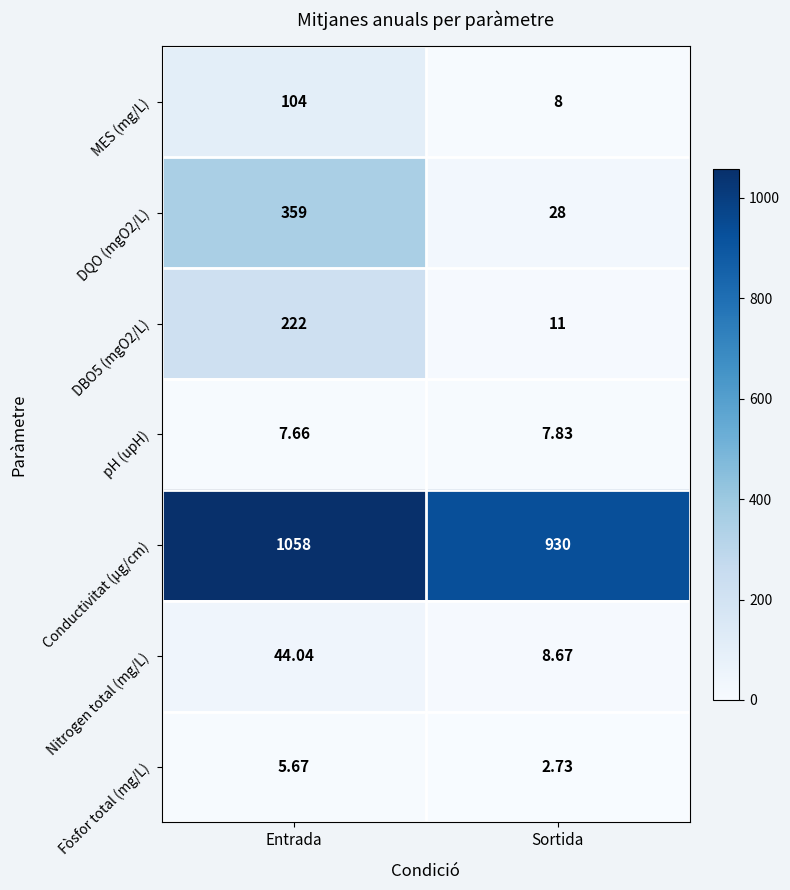

Which category has the lowest value in the MES (mg/L) series?

Sortida